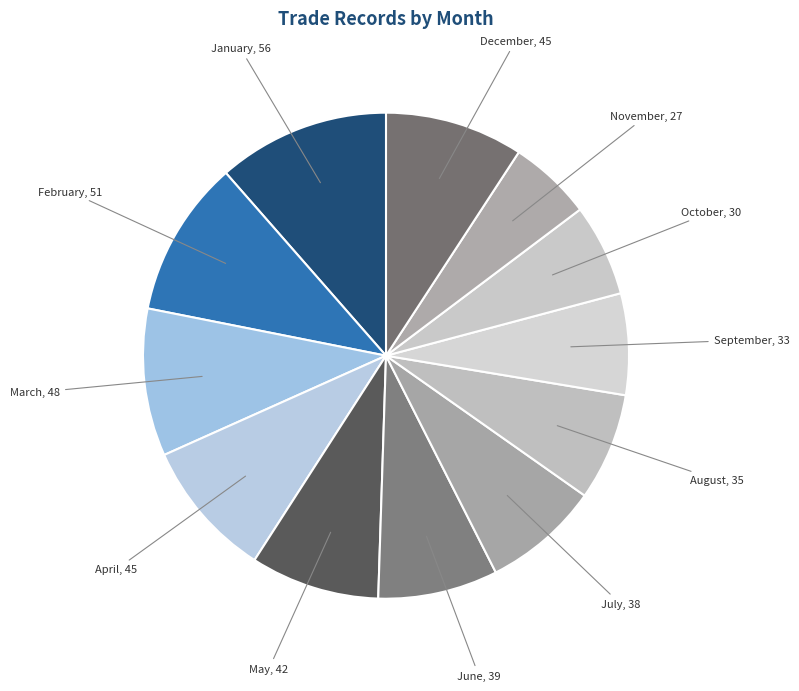

Count the number of slices in the pie.

12